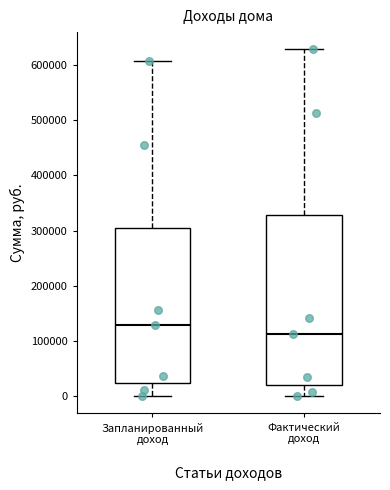

Reading left to right, transcribe this box plot: for each box, give where its median line is, the range the box spans, and where its two whiskers end, as read against the y-axis. The values are not printed on the chart, so give them approximately, as read against the axis.

Запланированный доход: median 130000, box 20000 to 300000, whiskers 0 to 610000
Фактический доход: median 110000, box 20000 to 330000, whiskers 0 to 630000